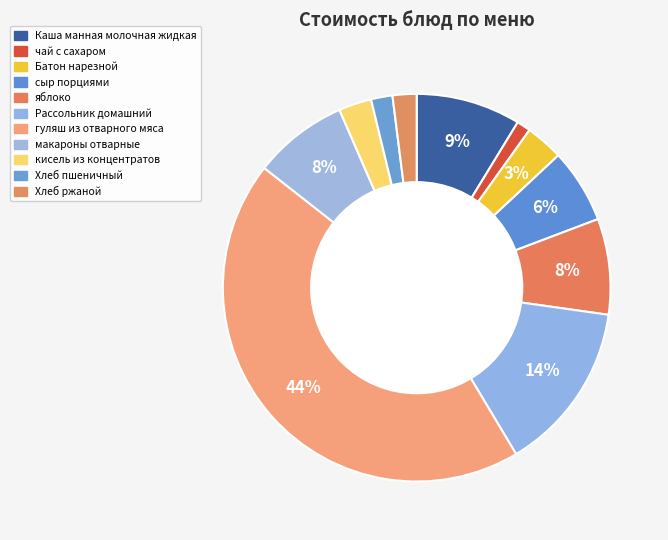

Is there a majority slice in this chart?

No